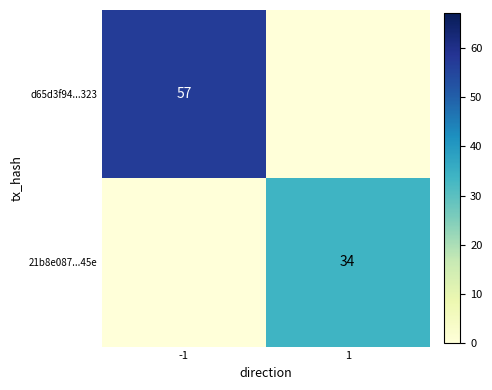

True or false: 21b8e087...45e has a value of 34 at 1.

True